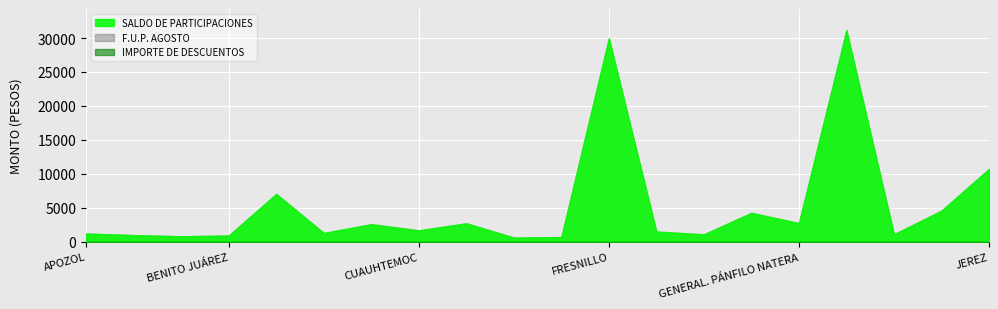

True or false: F.U.P. AGOSTO and SALDO DE PARTICIPACIONES cross at least once.

False